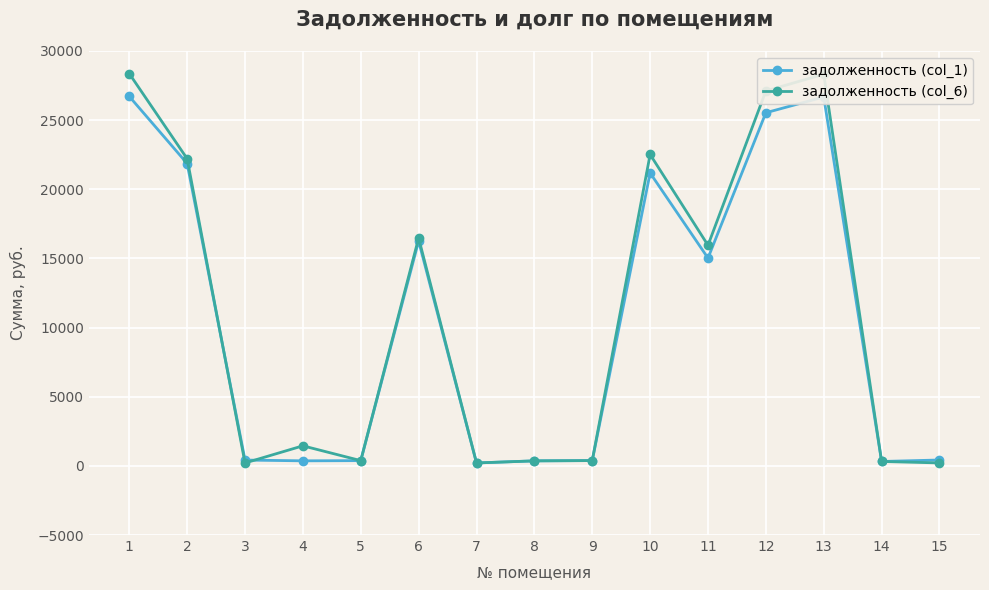

Where do задолженность (col_1) and задолженность (col_6) first cross each other?

2 and 3